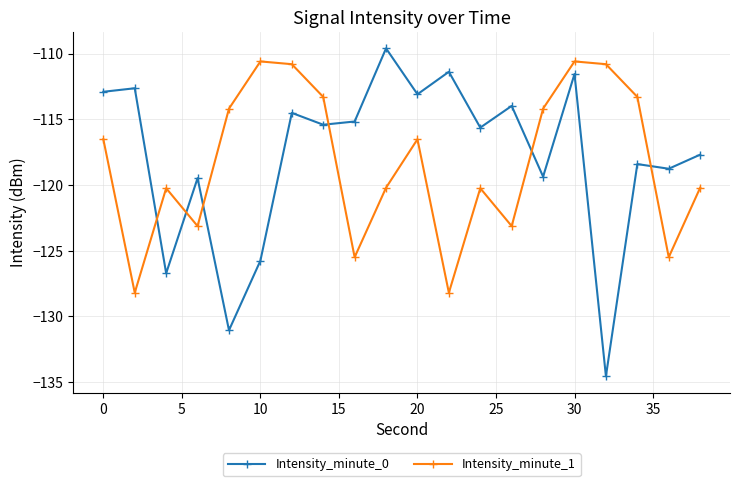

What is the value of the Intensity_minute_0 point at the 10th from the left?

-109.6